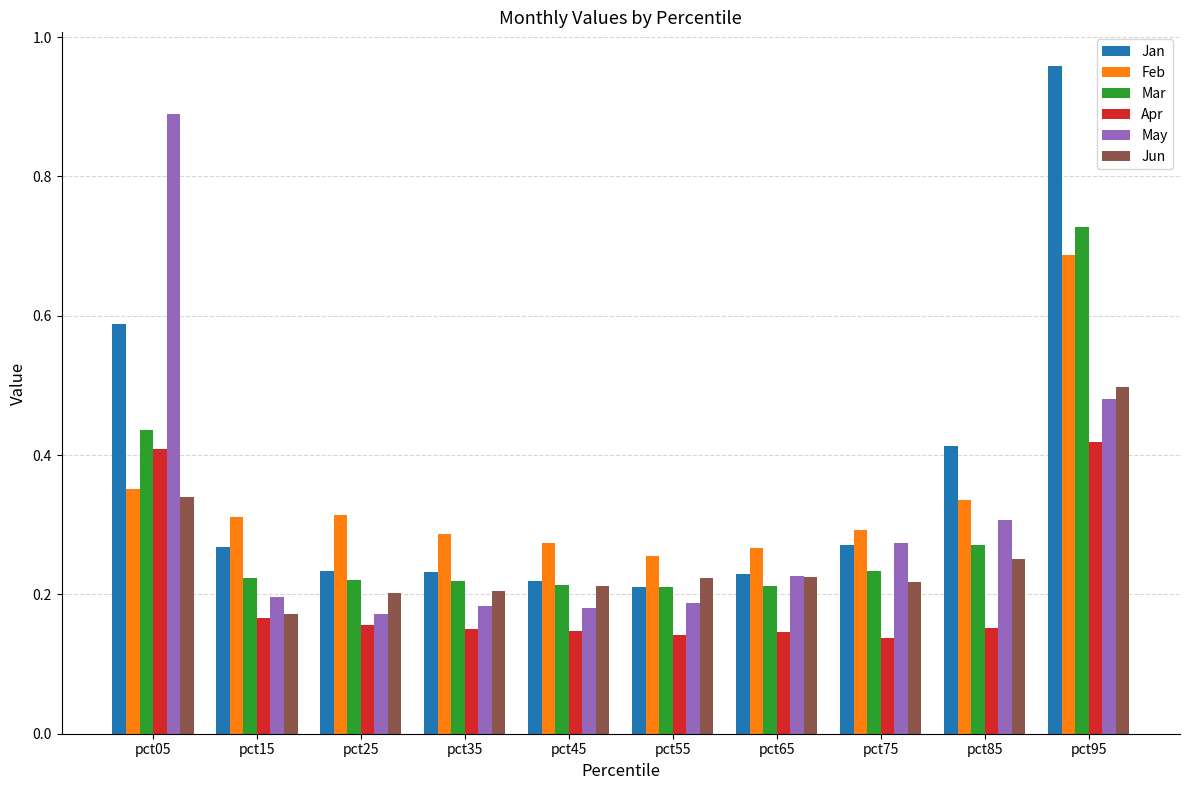

At which category is the sum across all series the highest?

pct95